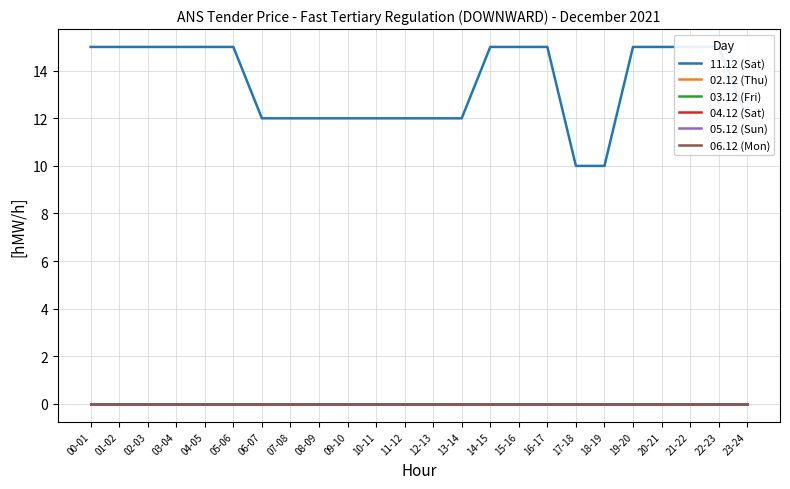

What is the difference between the highest and lowest values at 13-14?

12